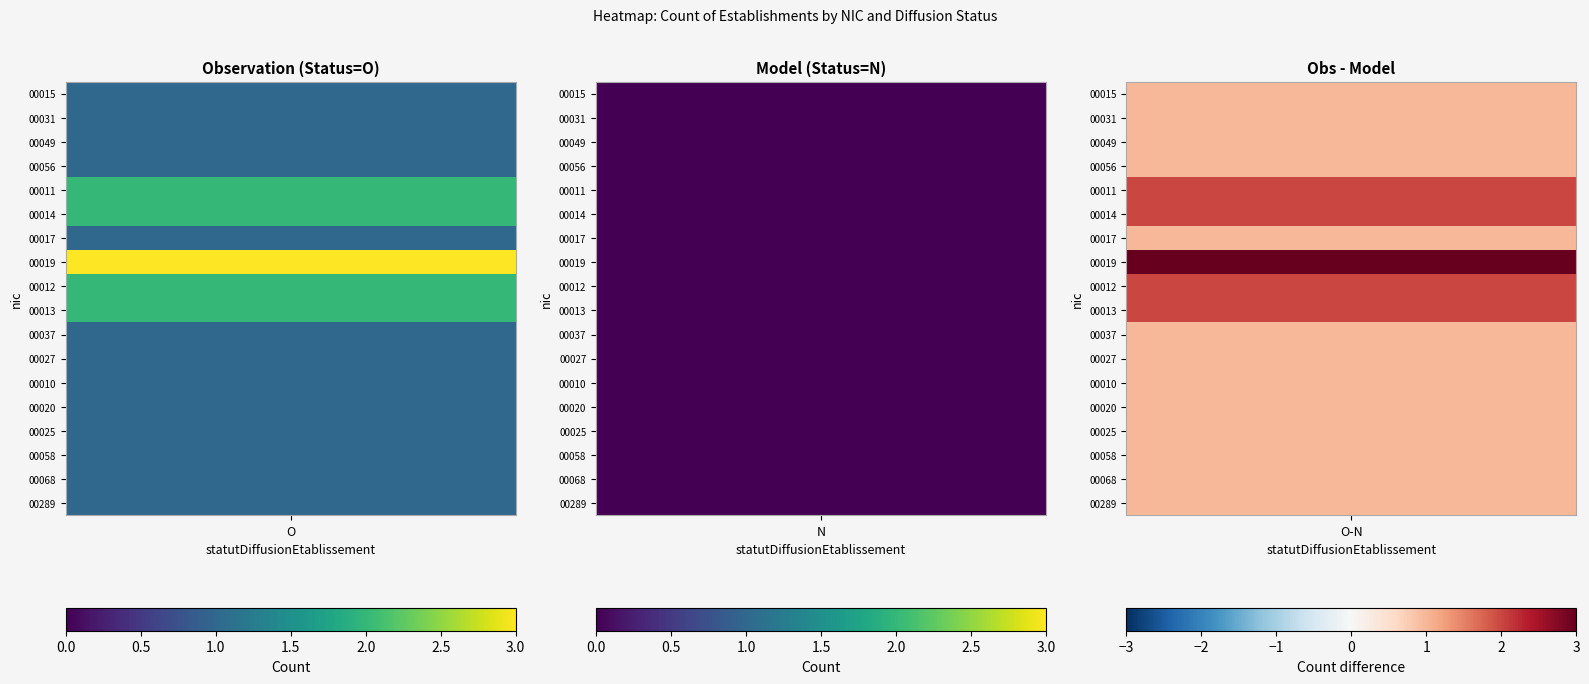

Between O and N, which is larger?

O